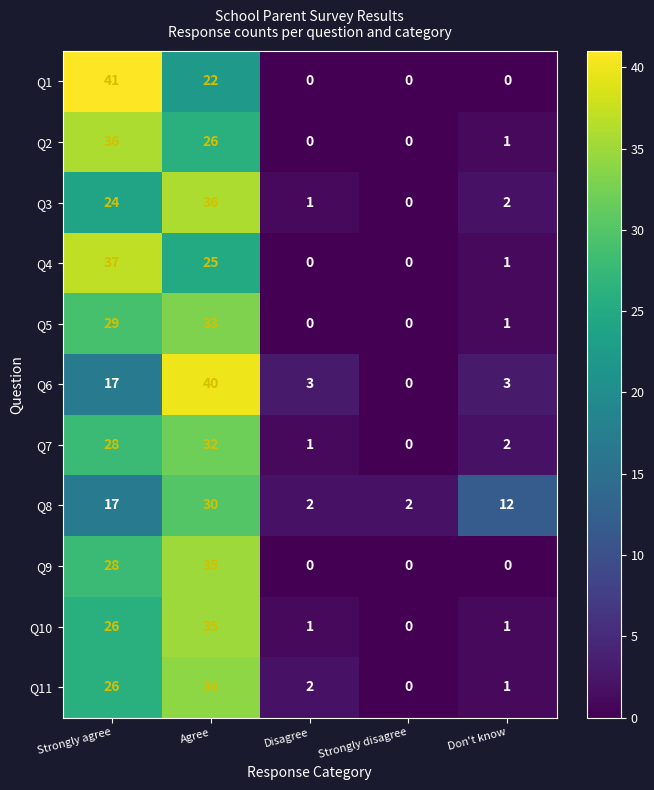

What is the difference between the maximum and second lowest values in the Q3 series?

35